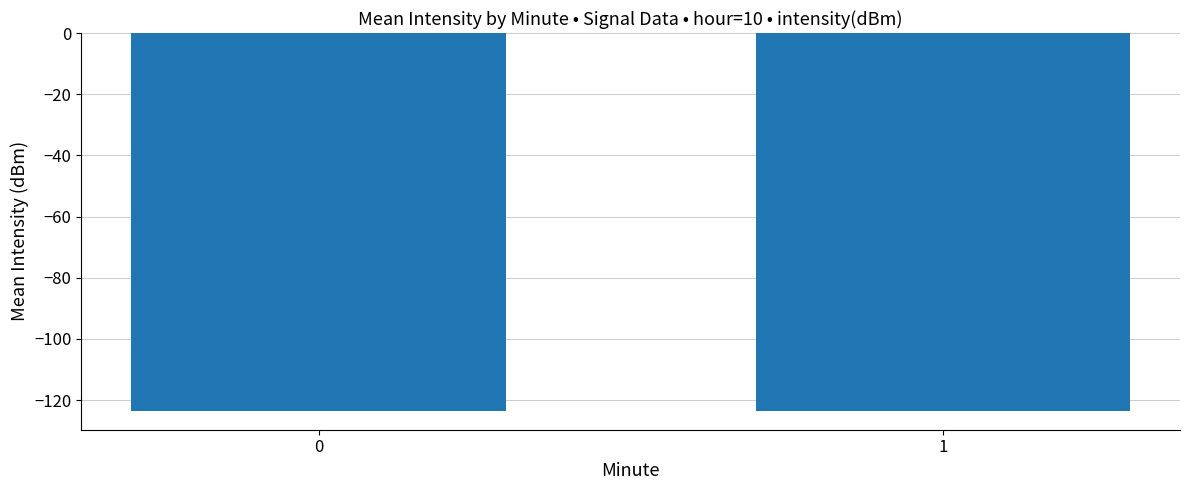

Are the bars horizontal?

No